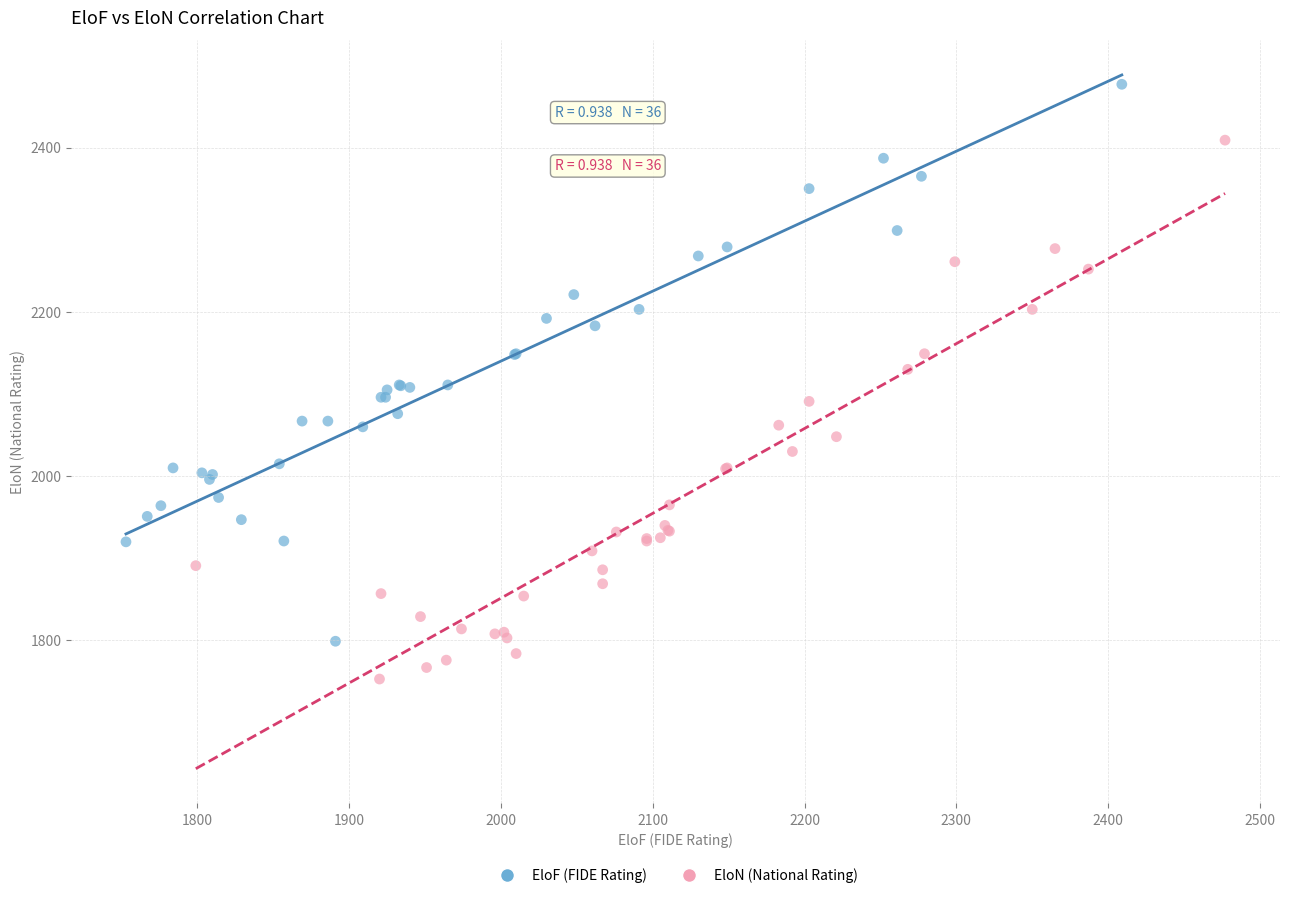

Which series reaches the maximum Y coordinate?

EloF (FIDE Rating)